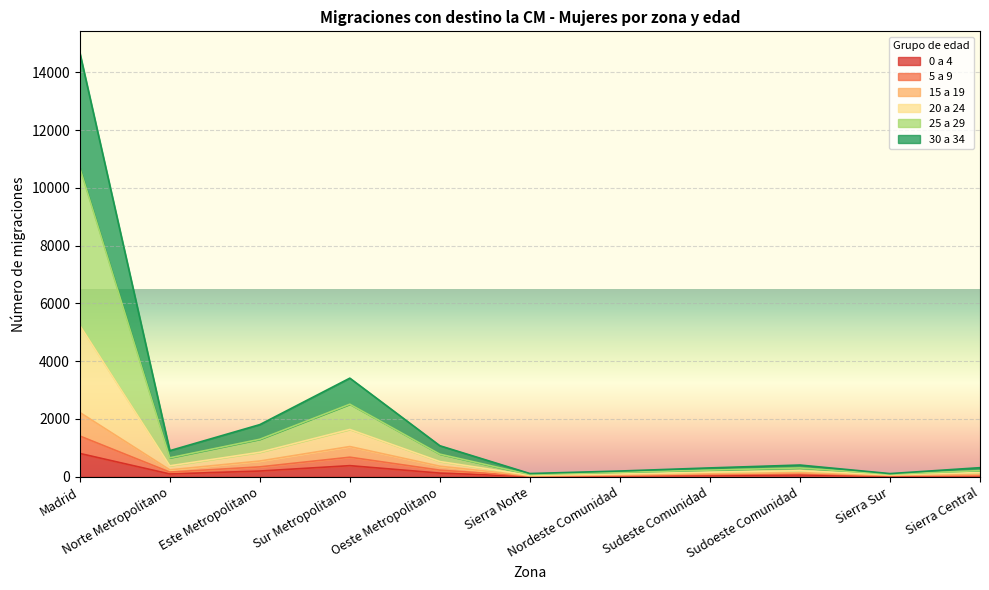

Does the chart display data point markers on the line(s)?

No